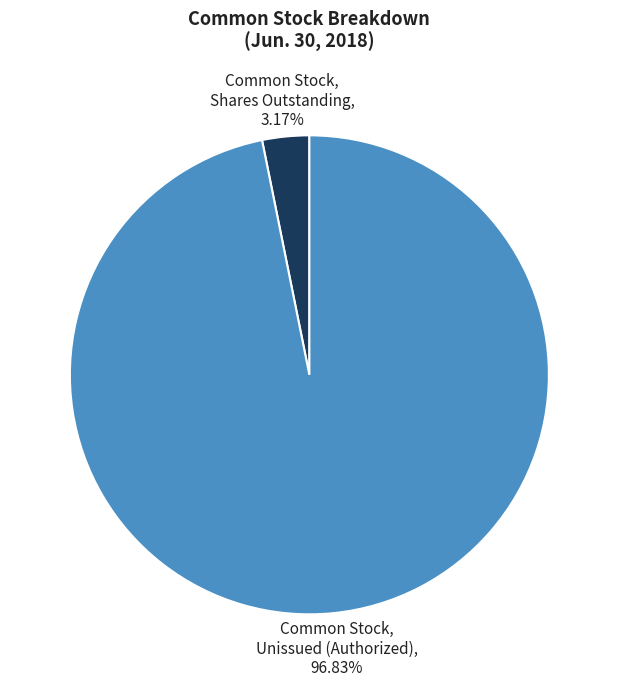

Between Common Stock, Unissued (Authorized) and Common Stock, Shares Outstanding, which is larger?

Common Stock, Unissued (Authorized)